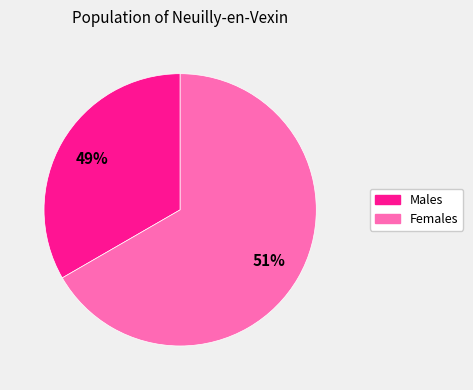

How much of the chart is everything except Жіноча?

33.3%